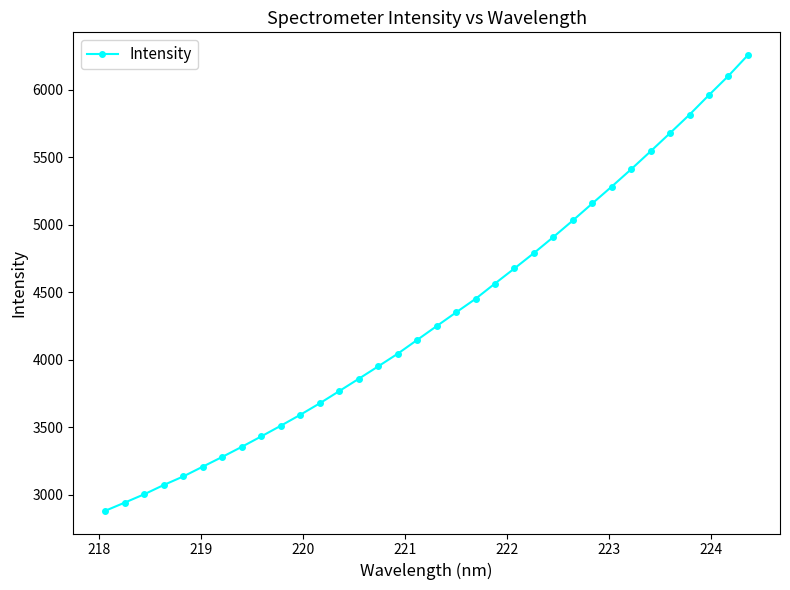

How many data points are less than 4248?

17